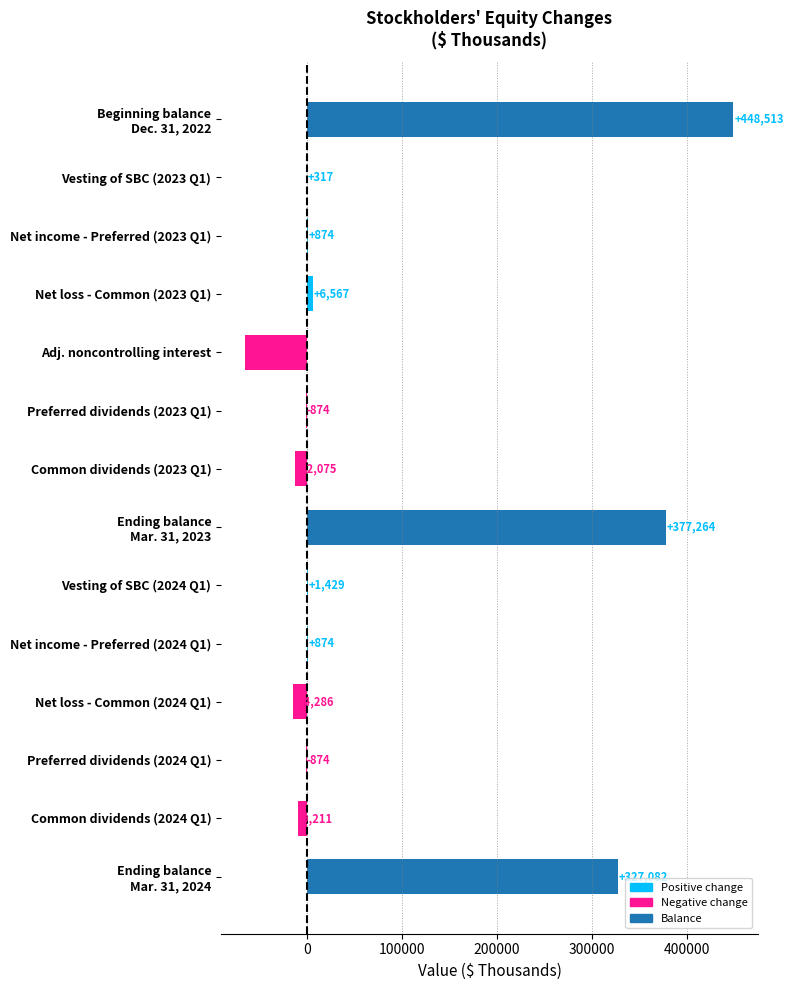

What is the sum of the values at Net loss - Common (2023 Q1) and Vesting of SBC (2024 Q1)?

7996